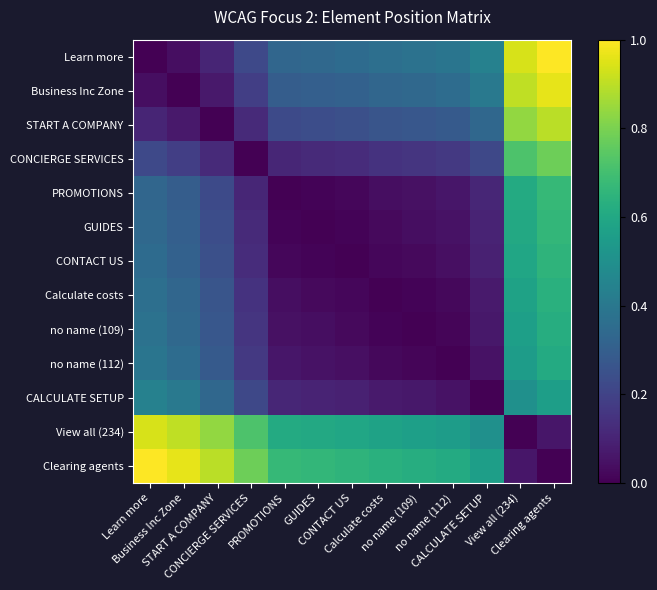

At which category does the chart reach its minimum across all series?

Learn more